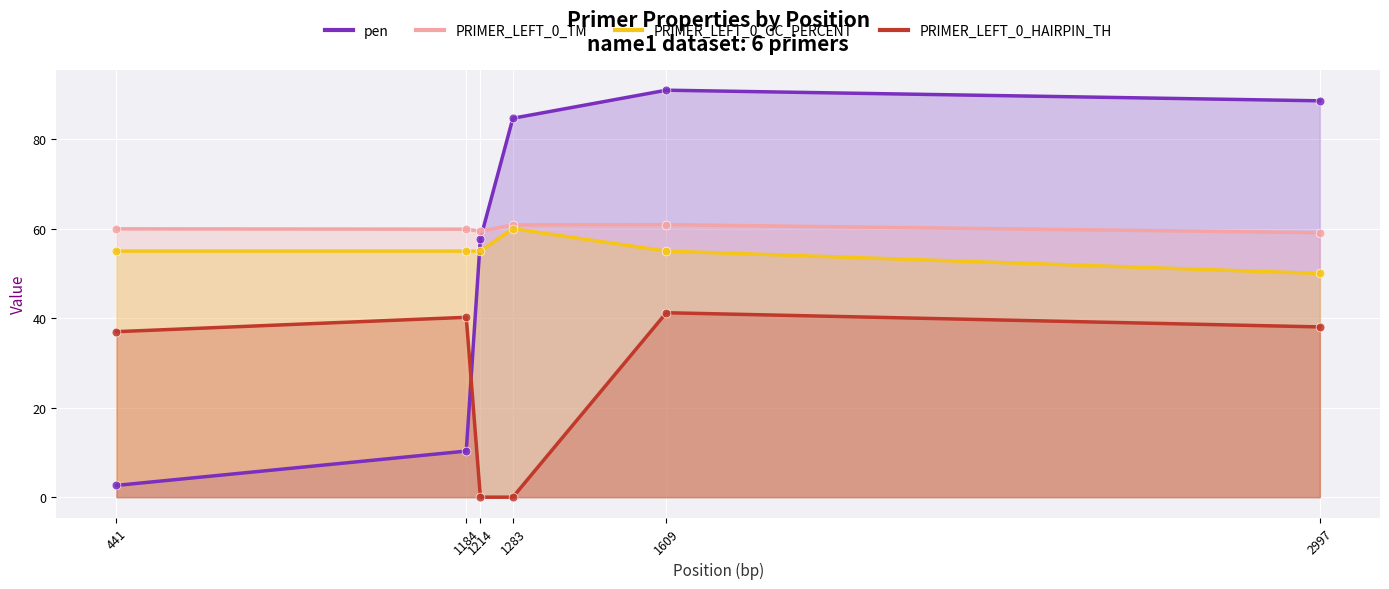

Which series has the largest total across all categories?

PRIMER_LEFT_0_TM